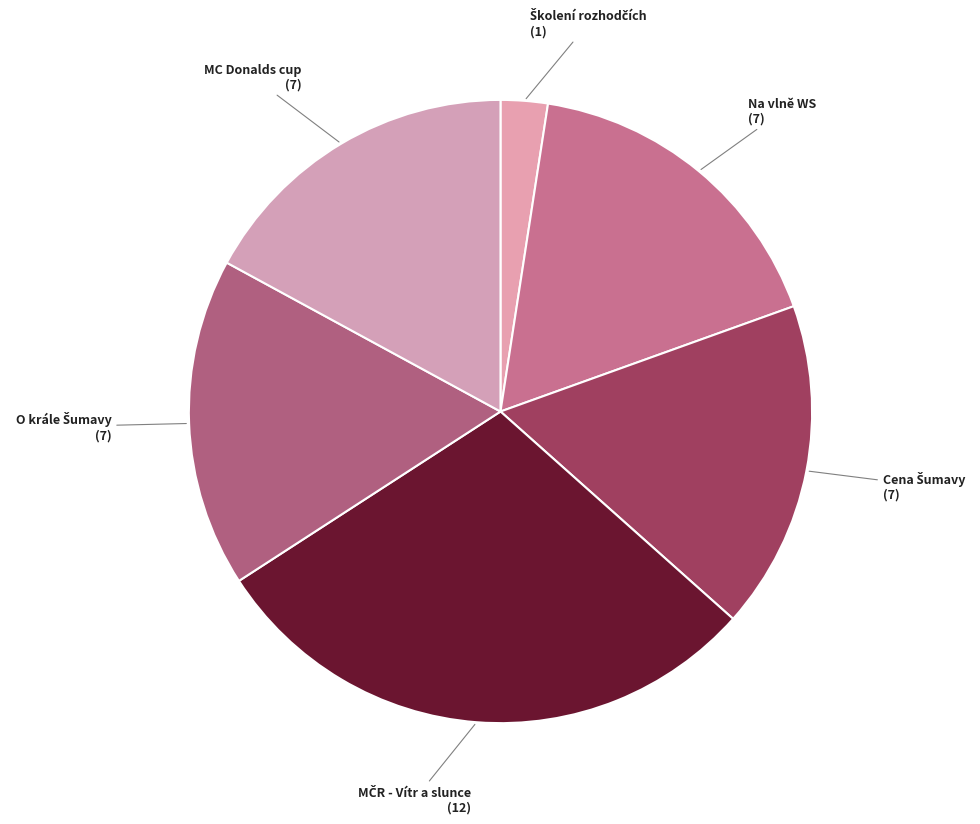

Does Na vlně WS (7) represent more than half of the total?

No